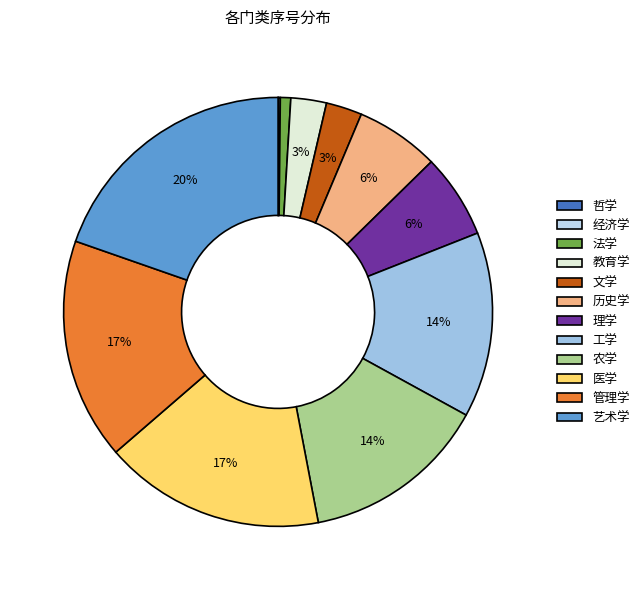

What is the change in value from 医学 to 管理学?

+1